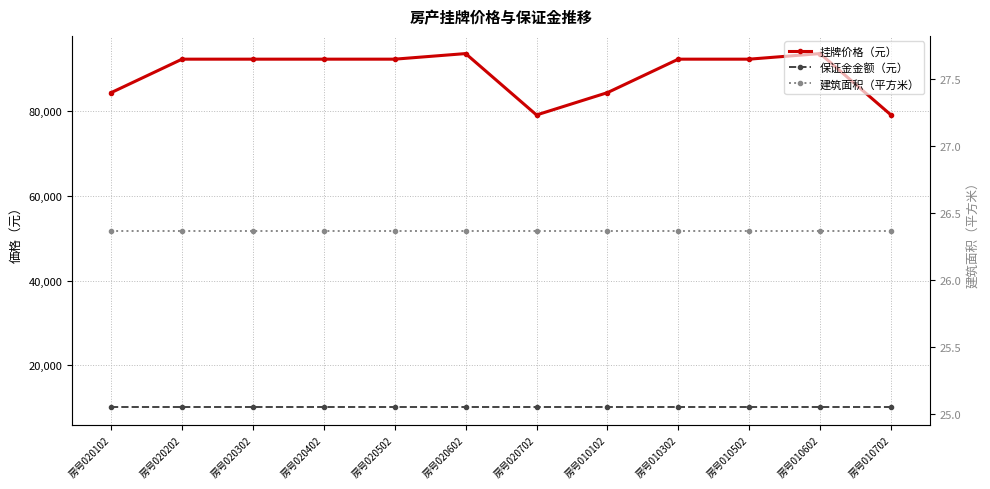

At which label is 保证金金额（元） closest to 10000?

房号020102